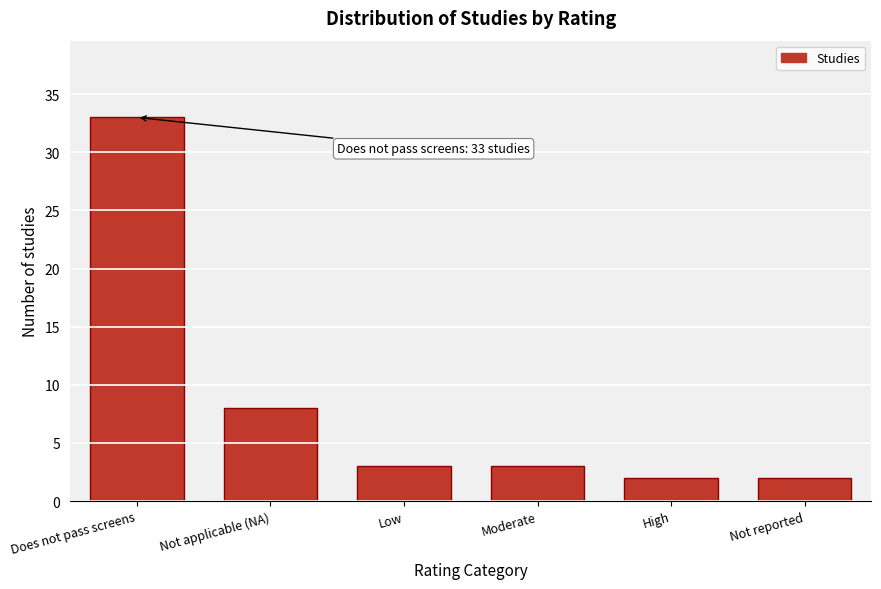

Reading right to left, list all the values displayed in this chart.

Not reported=2	High=2	Moderate=3	Low=3	Not applicable (NA)=8	Does not pass screens=33